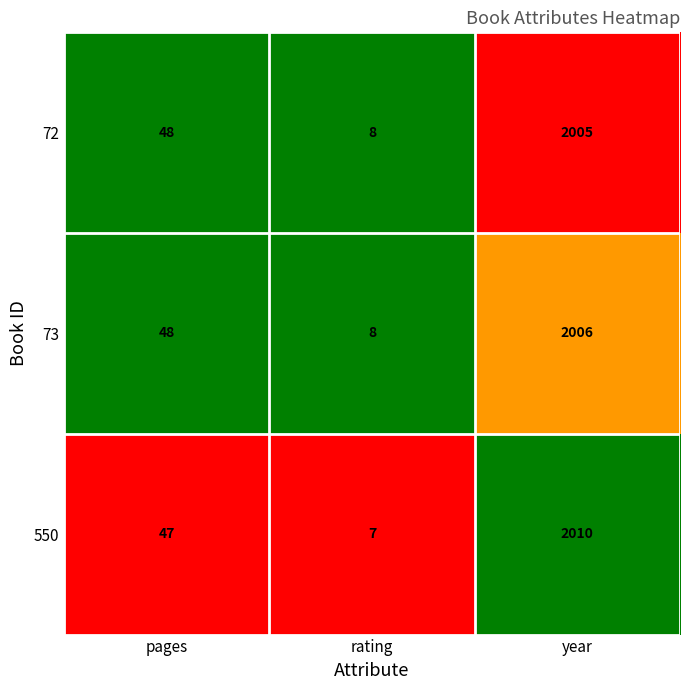

Reading left to right, extract all data points from this chart.

72: 48	8	2005
73: 48	8	2006
550: 47	7	2010